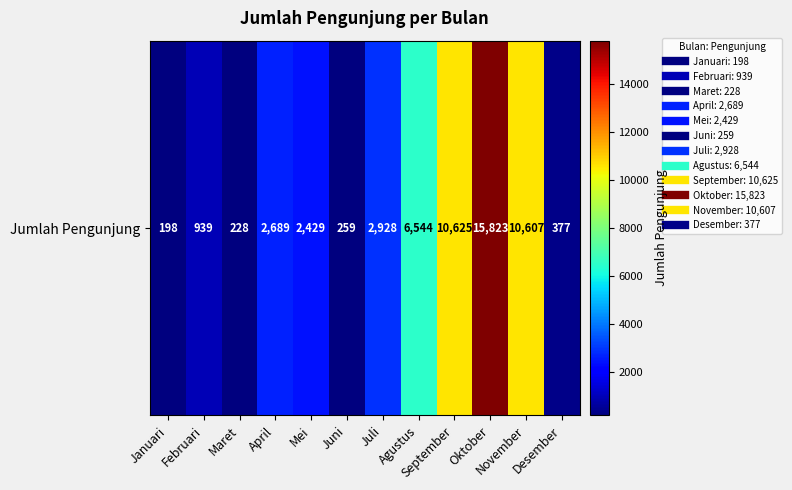

What is the change in value from Juli to Agustus?

+3616